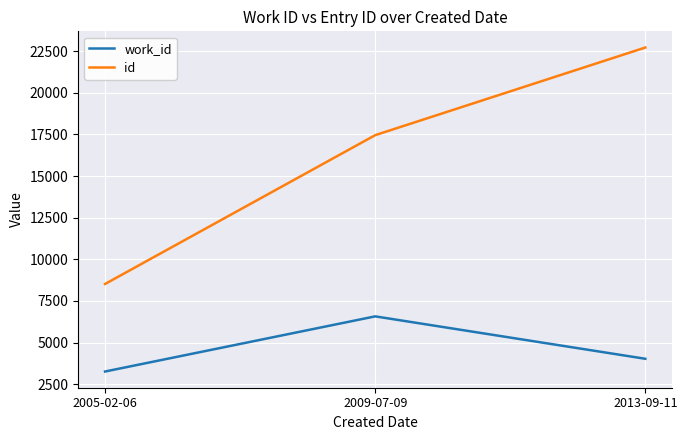

Which series has the largest total across all categories?

id